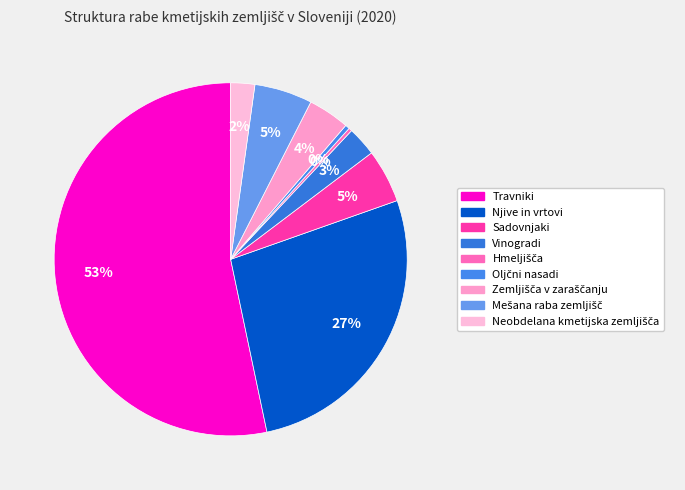

To the nearest percent, what is the difference between the Travniki and Zemljišča v zaraščanju slice percentages?

49%